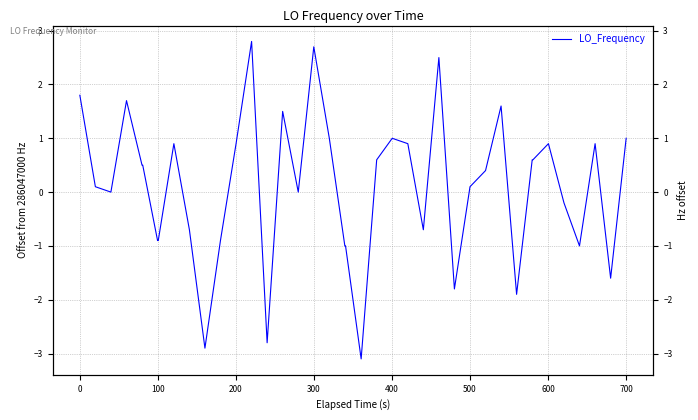

Reading left to right, list all the values displayed in this chart.

1.8	0.1	0.0	1.7	0.5	0.5	-0.9	-0.9	0.9	-0.7	-2.9	-0.9	0.9	2.8	-2.8	1.5	0.0	2.7	1.0	-1.0	-1.0	-3.1	0.6	1.0	0.9	-0.7	2.5	-1.8	0.1	0.4	1.6	-1.9	0.6	0.6	0.9	-0.2	-1.0	0.9	-1.6	1.0